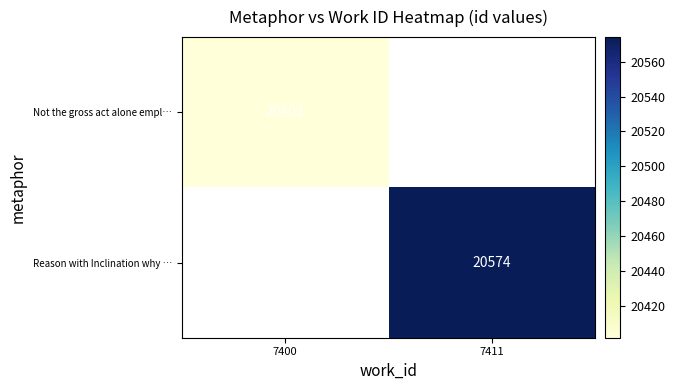

Which label corresponds to the smallest value in the chart?

7400